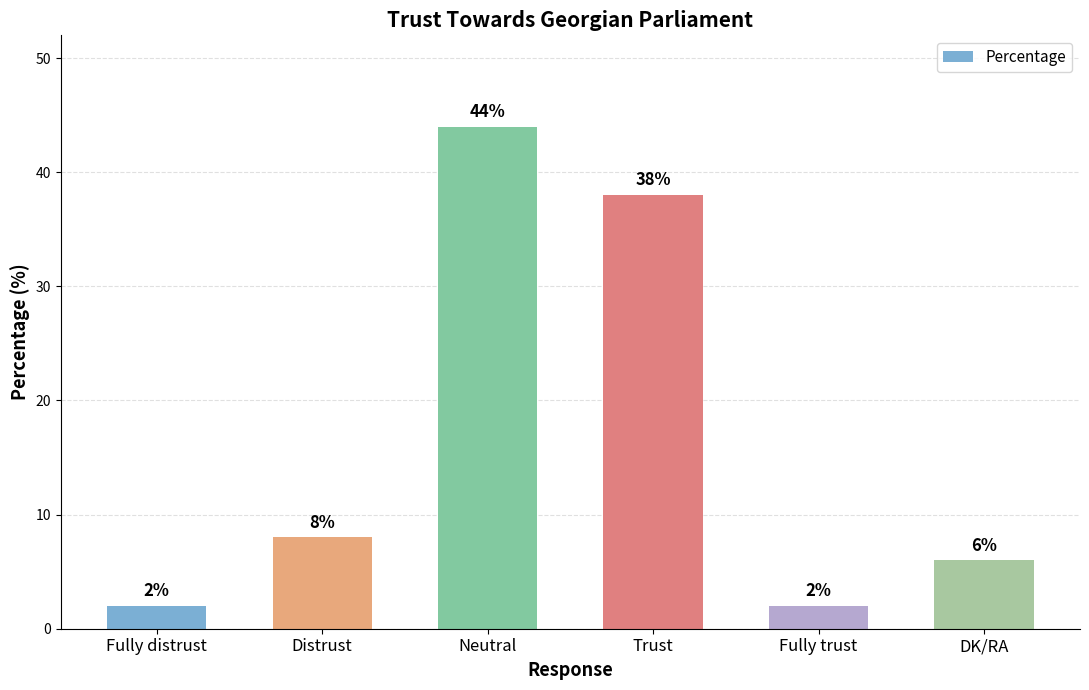

What is the value of the 4th bar from the left?

38